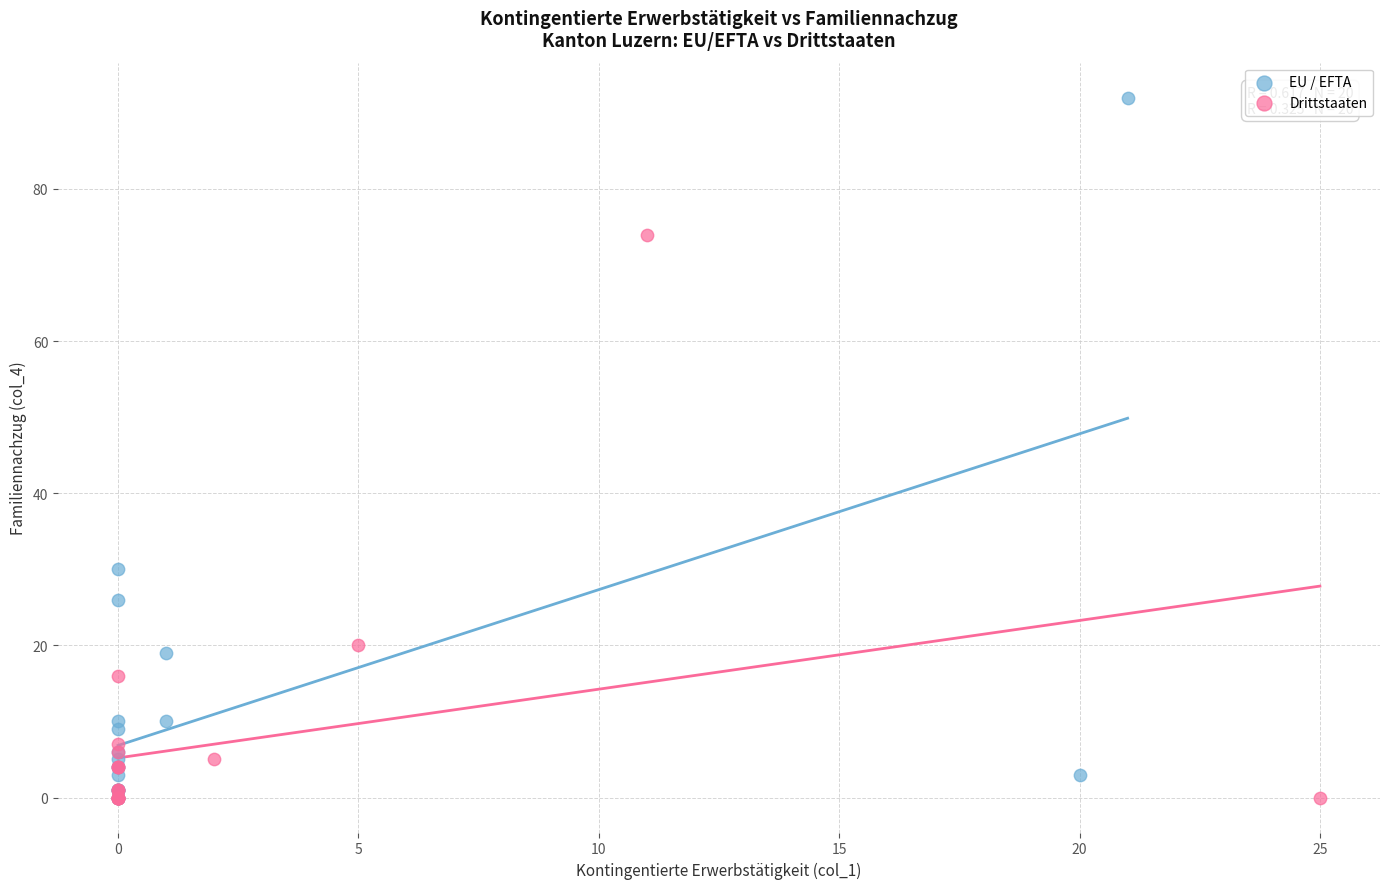

What are all the series names shown in the legend?

EU / EFTA, Drittstaaten